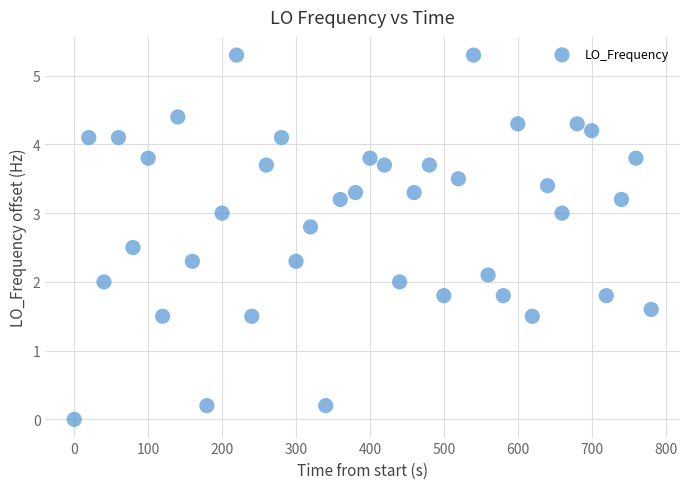

What is the range of Y values (max minus min)?

5.3